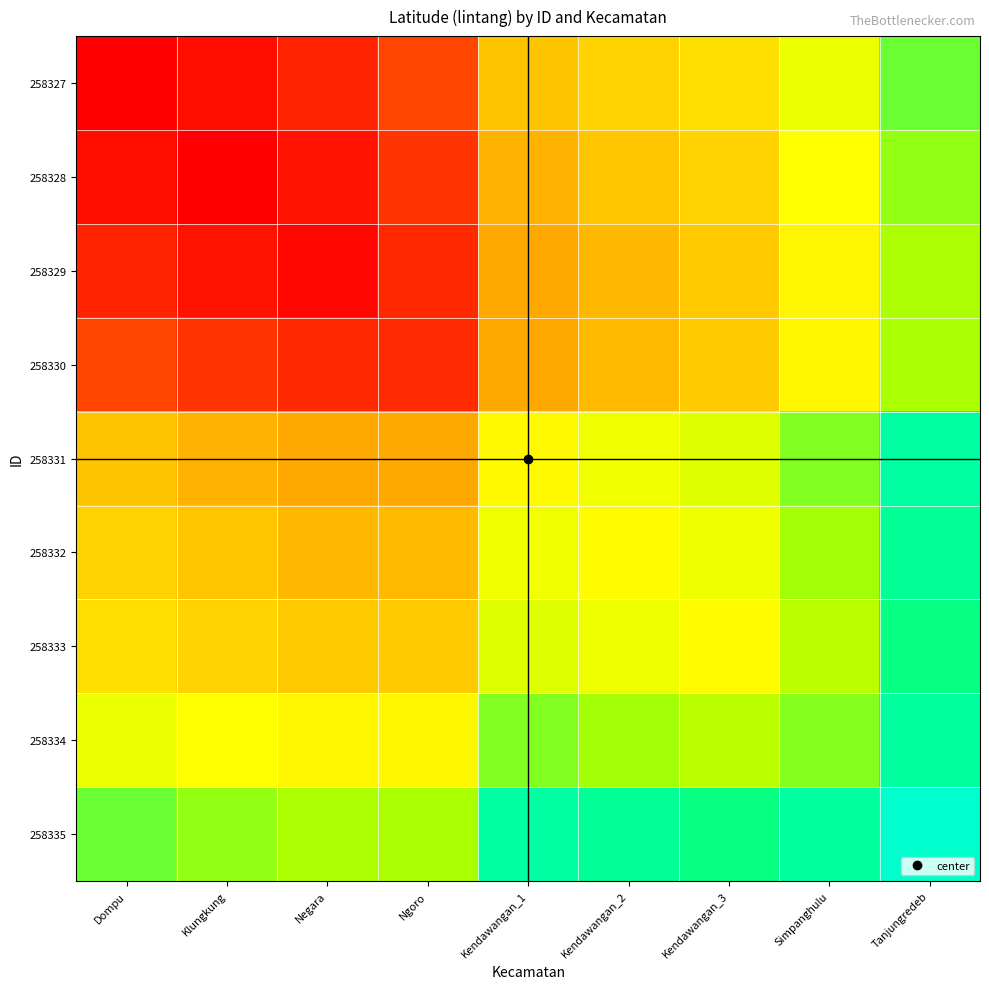

What is the difference between the highest and lowest values at Simpanghulu?

3.8